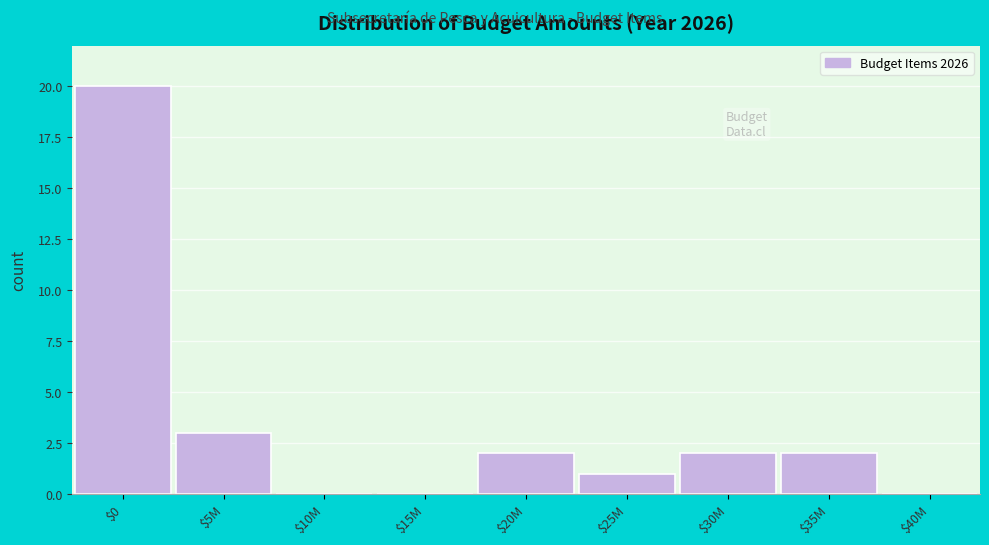

At which label is the value closest to 10?

$5M